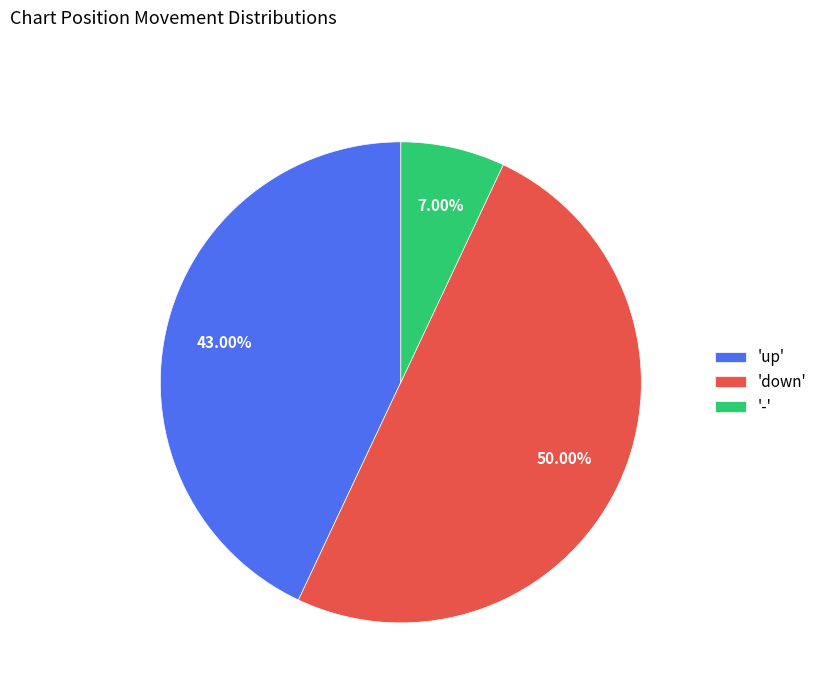

Do 'up' and 'down' together represent more than half of the pie?

Yes